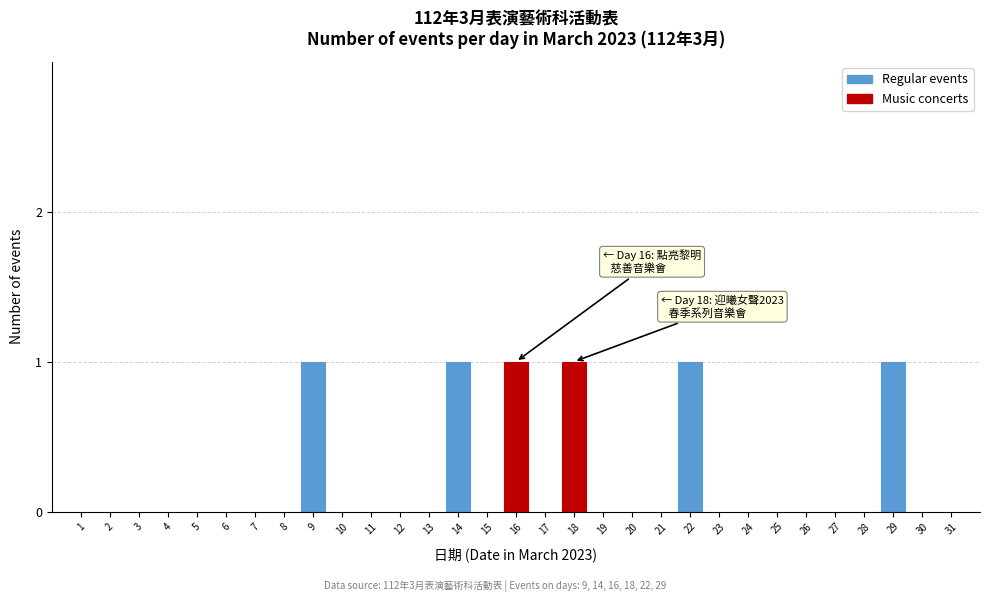

The value at 11 is 0. True or false?

True